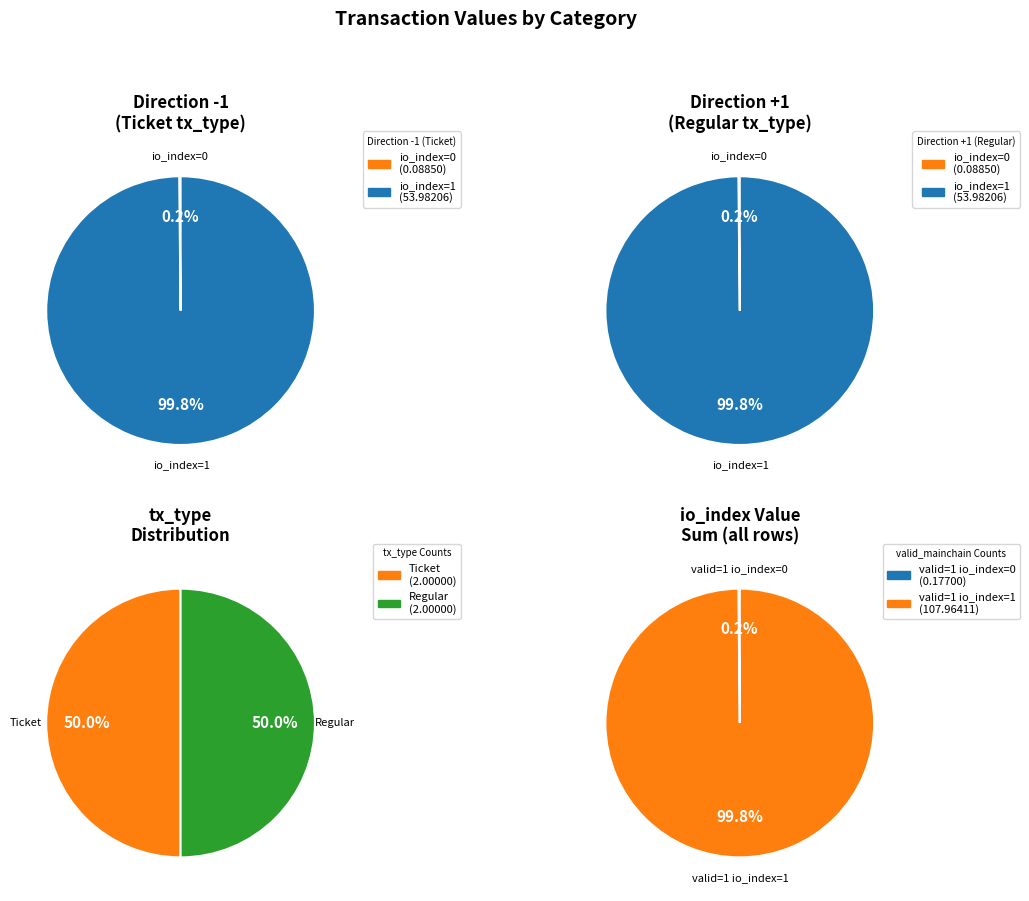

Rank the series by their maximum value, from lowest to highest.

Ticket, Regular